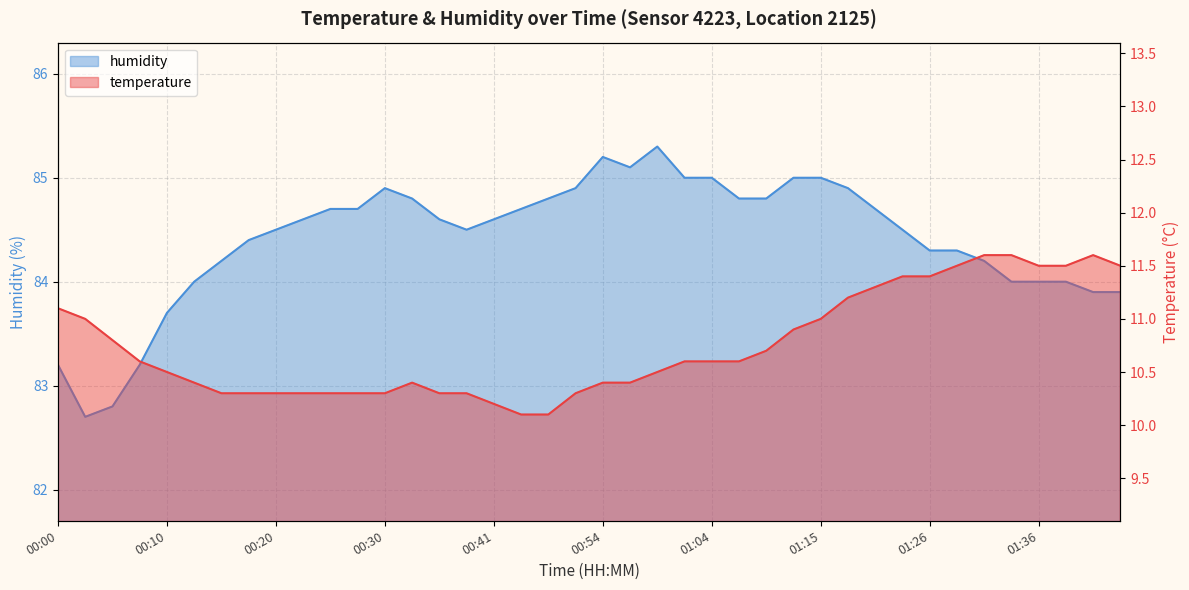

What is the sum of the temperature values at 00:41 and 01:44?

21.7